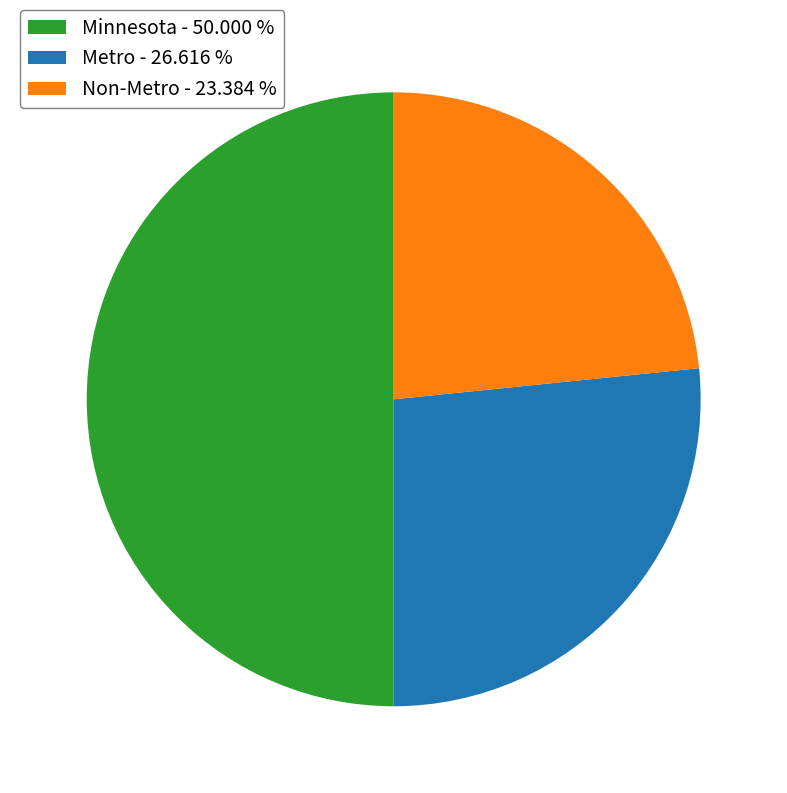

Which has a higher value, Metro - 26.616 % or Minnesota - 50.000 %?

Minnesota - 50.000 %